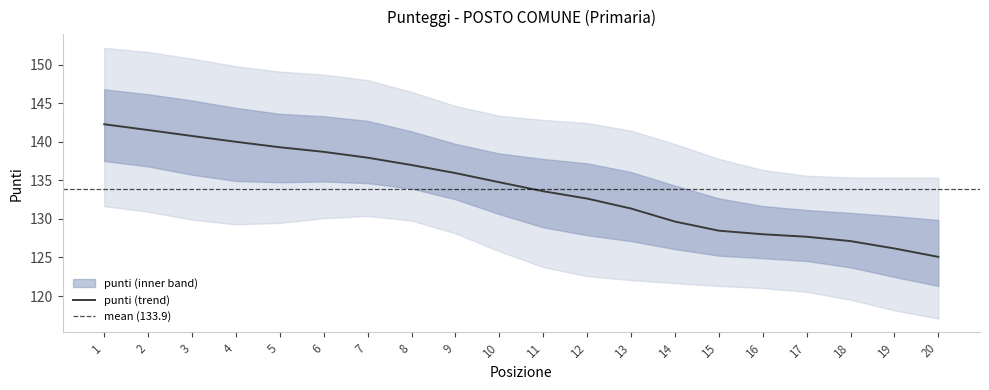

What is the value of the 10th point from the left?

134.8